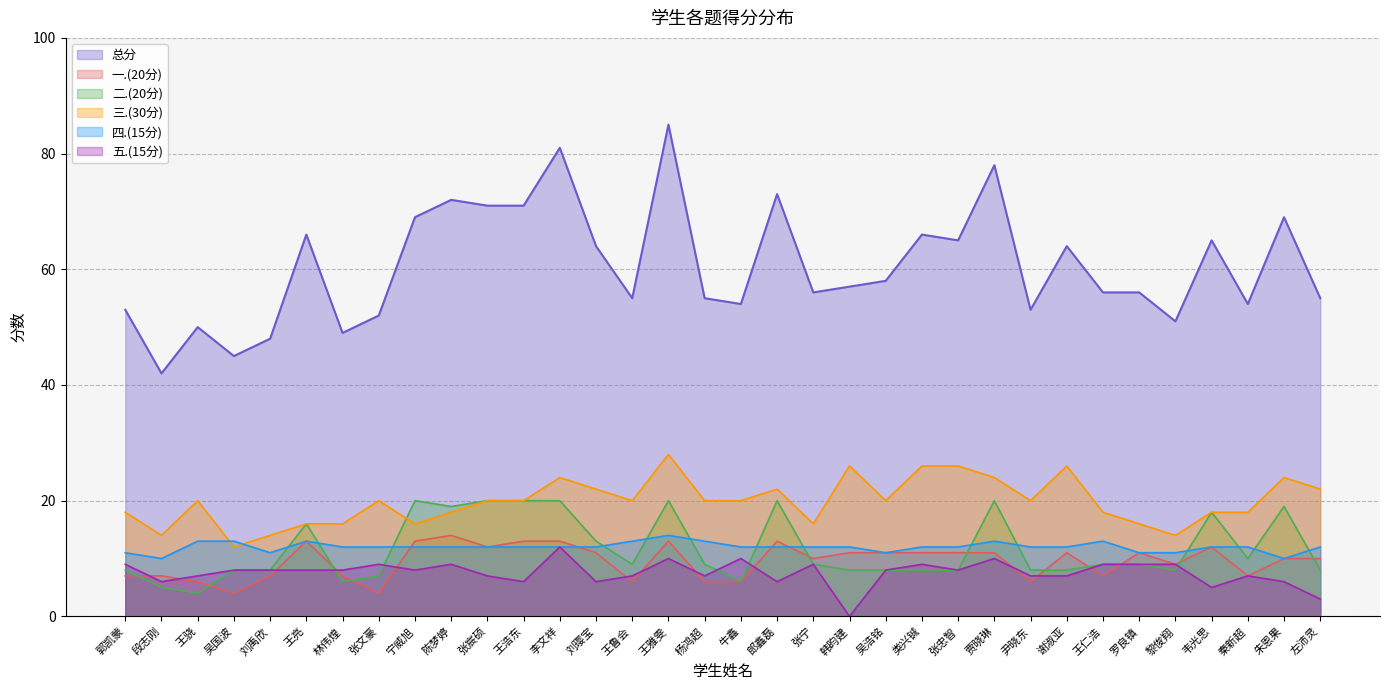

At which category does 二.(20分) reach its first local valley?

王骁